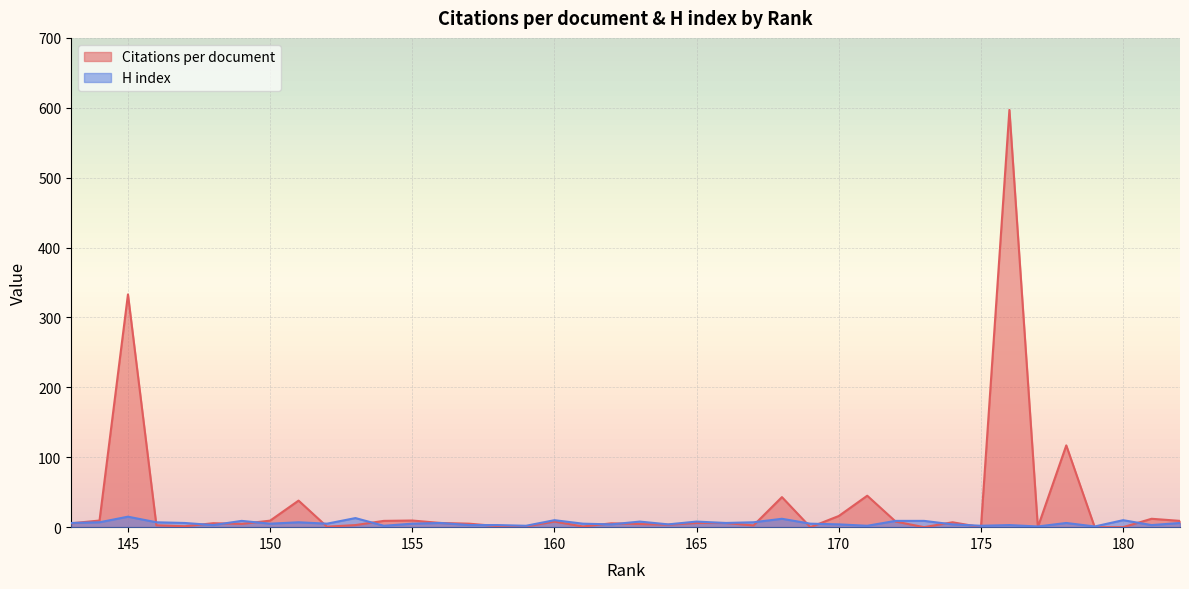

True or false: Citations per document and H index intersect in this chart.

True